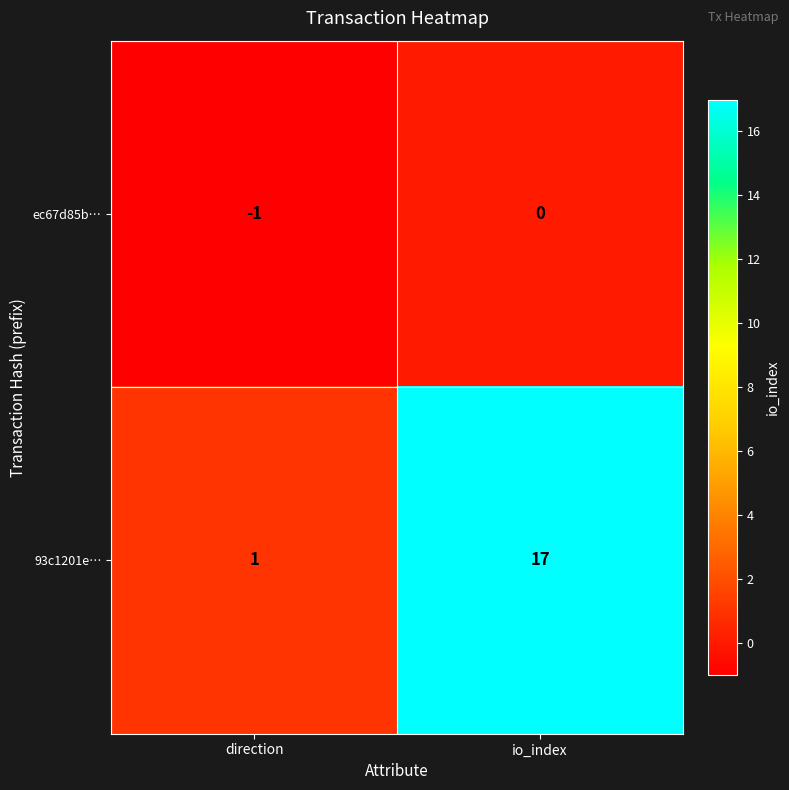

At which category is the sum across all series the highest?

io_index